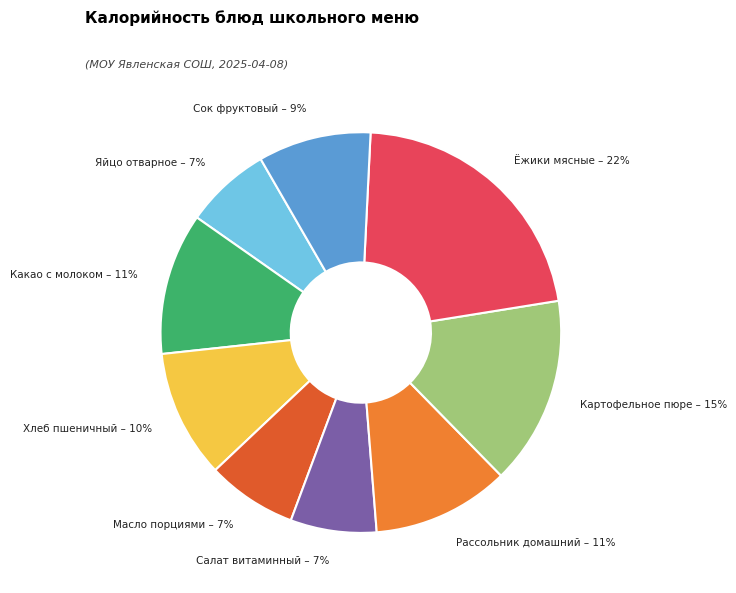

Does any single category account for the majority?

No